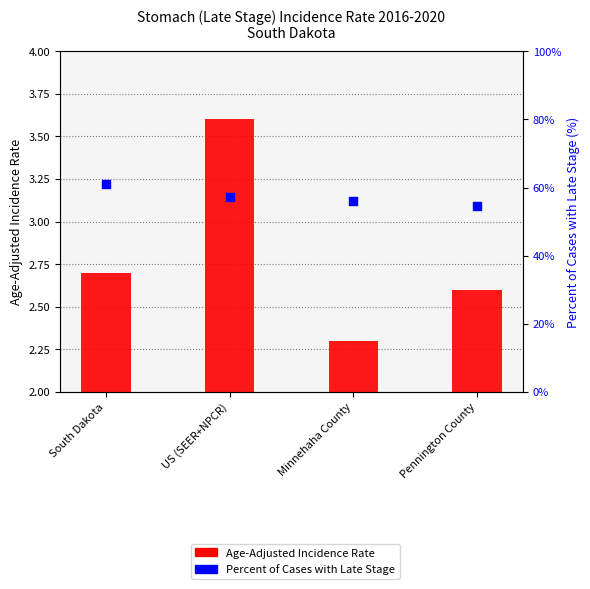

Which series has the largest Y range (max minus min)?

Percent of Cases with Late Stage